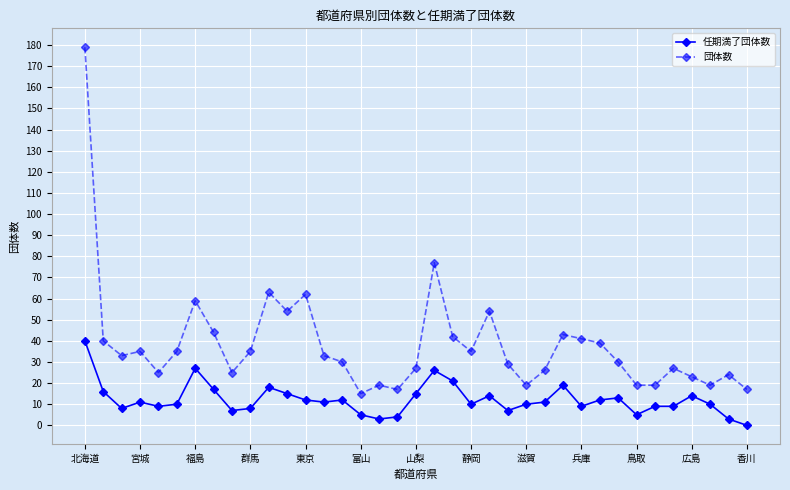

Reading left to right, extract all data points from this chart.

任期満了団体数: 40	16	8	11	9	10	27	17	7	8	18	15	12	11	12	5	3	4	15	26	21	10	14	7	10	11	19	9	12	13	5	9	9	14	10	3	0
団体数: 179	40	33	35	25	35	59	44	25	35	63	54	62	33	30	15	19	17	27	77	42	35	54	29	19	26	43	41	39	30	19	19	27	23	19	24	17